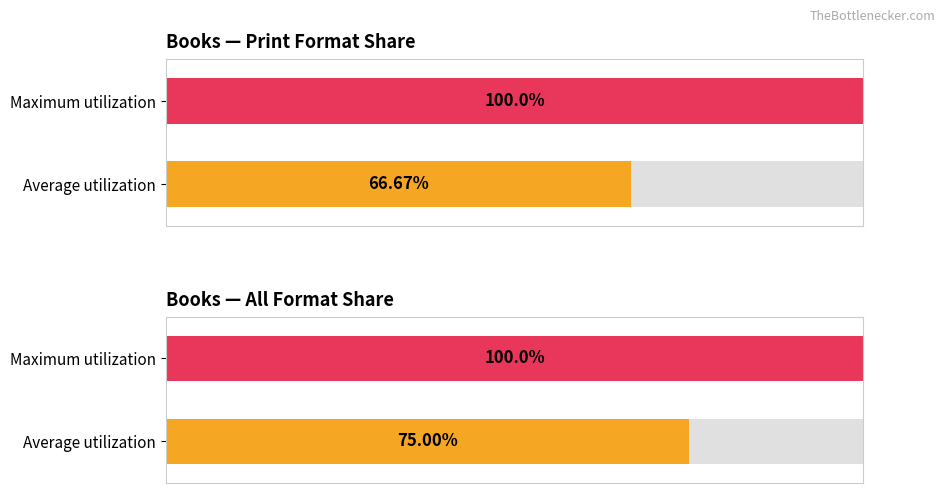

At how many categories does at least one series exceed 3?

2